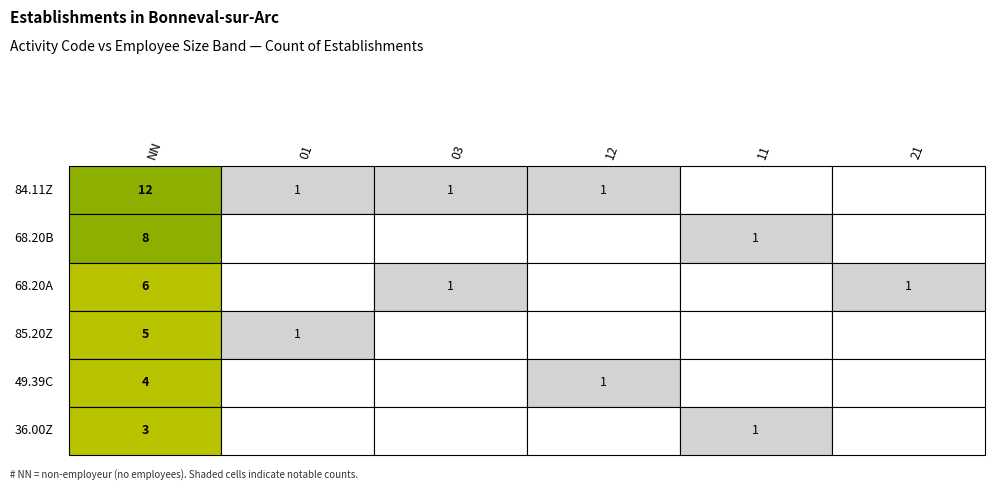

The value of 21 at 84.11Z is 0. True or false?

True